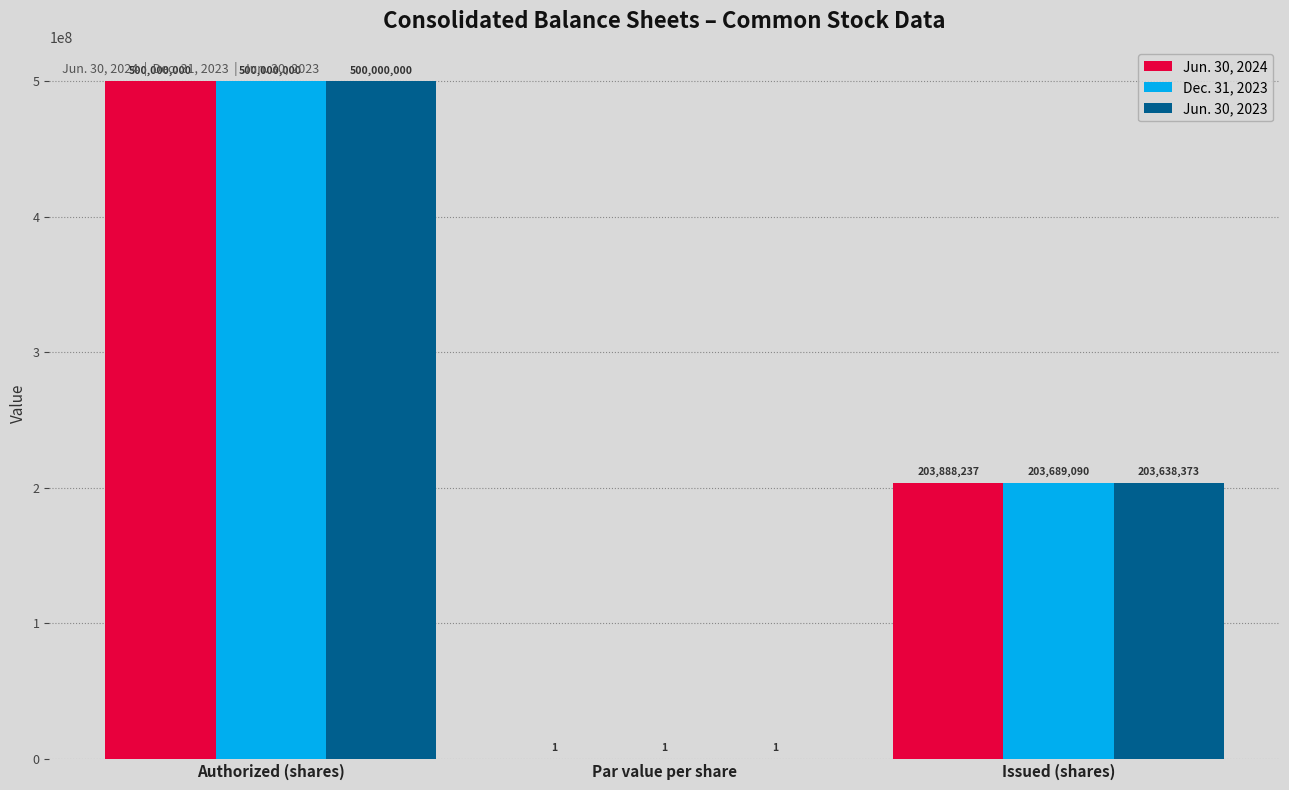

Is the value of Jun. 30, 2024 at Par value per share greater than the value of Jun. 30, 2023 at Issued (shares)?

No